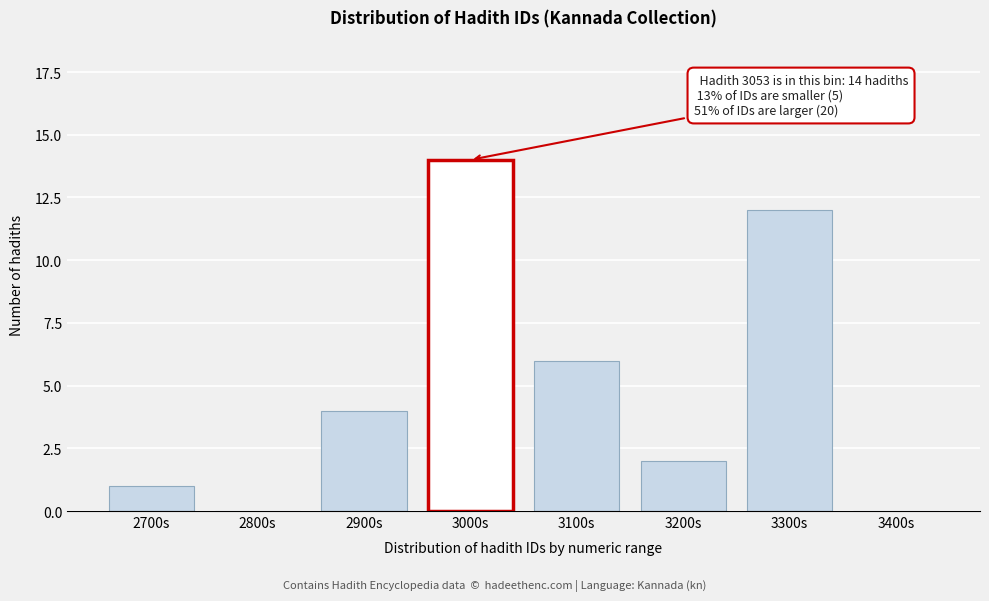

Reading left to right, list all the values displayed in this chart.

2700s=1	2800s=0	2900s=4	3000s=14	3100s=6	3200s=2	3300s=12	3400s=0